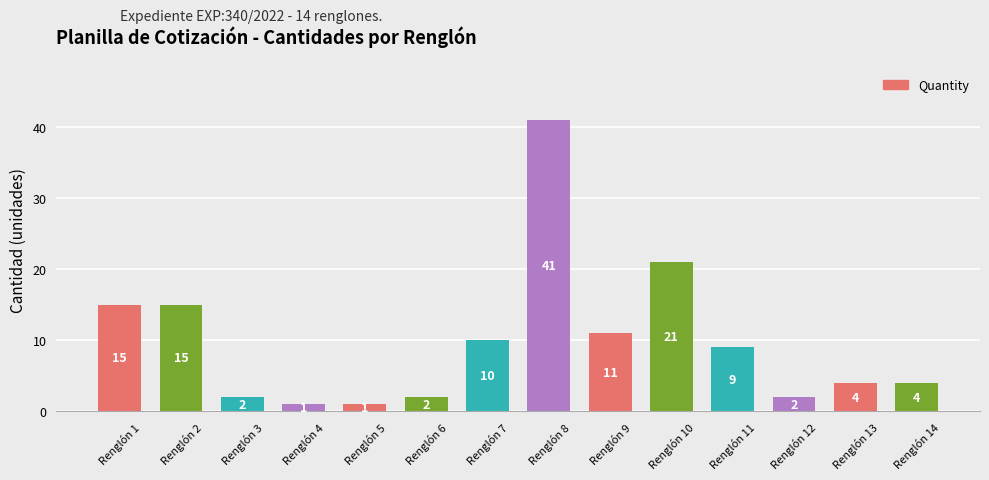

What is the sum of all values?

138